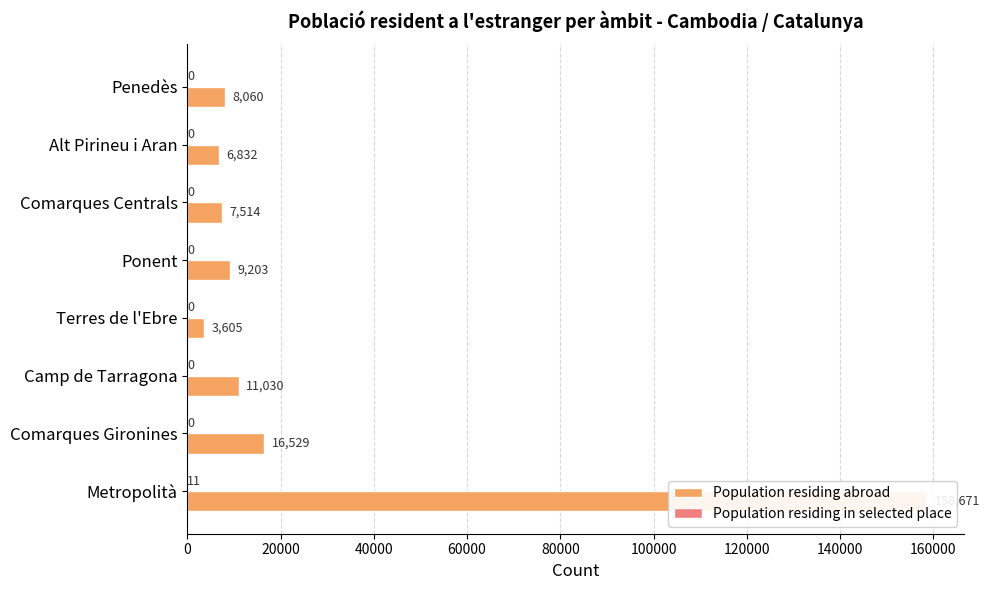

How many values in Population residing in selected place are above zero?

1